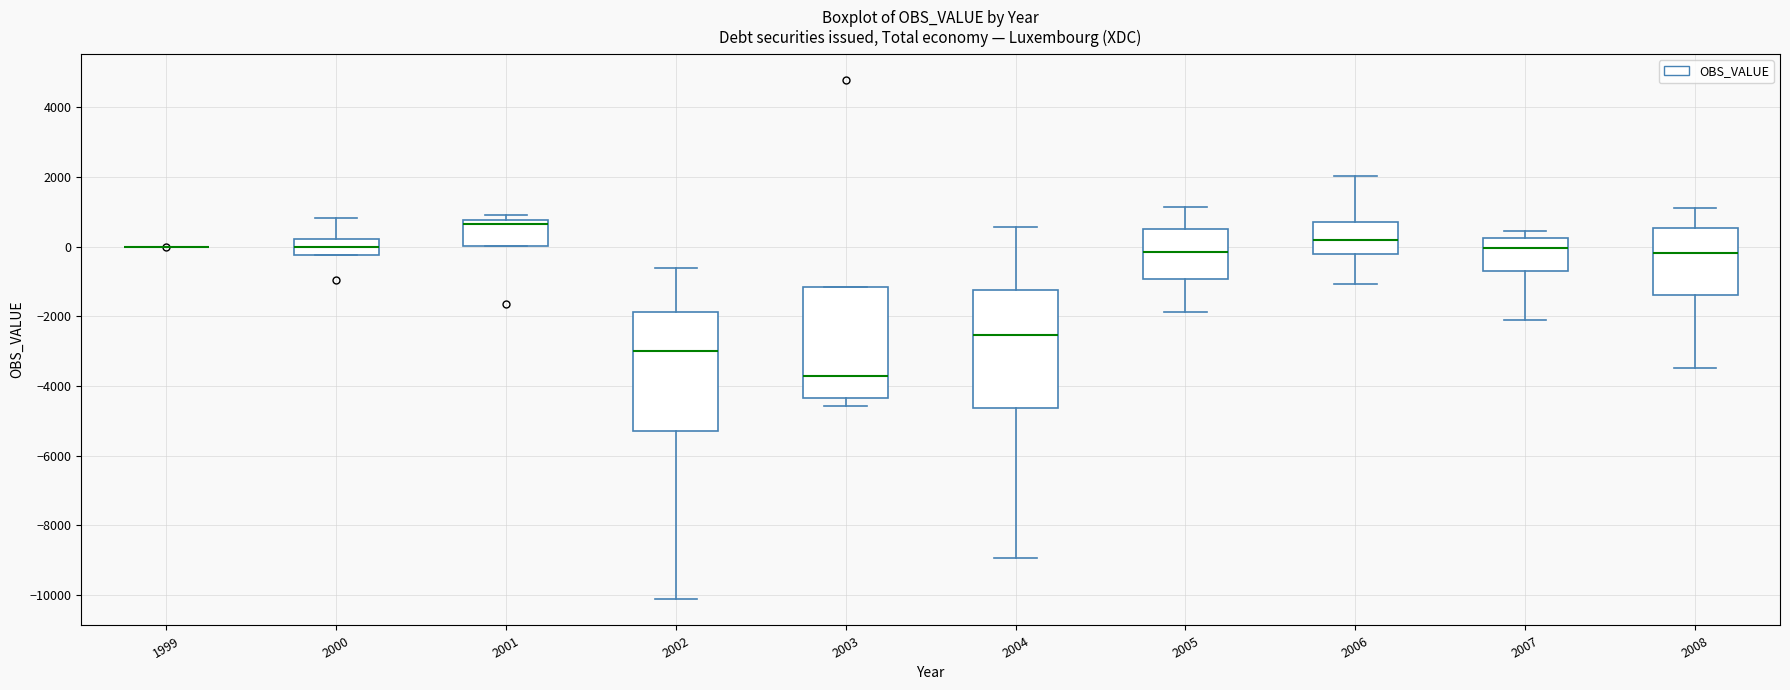

Where is the lower edge of the box at x = 2007 on the y-axis? The values are not printed on the chart, so give them approximately, as read against the axis.

-800